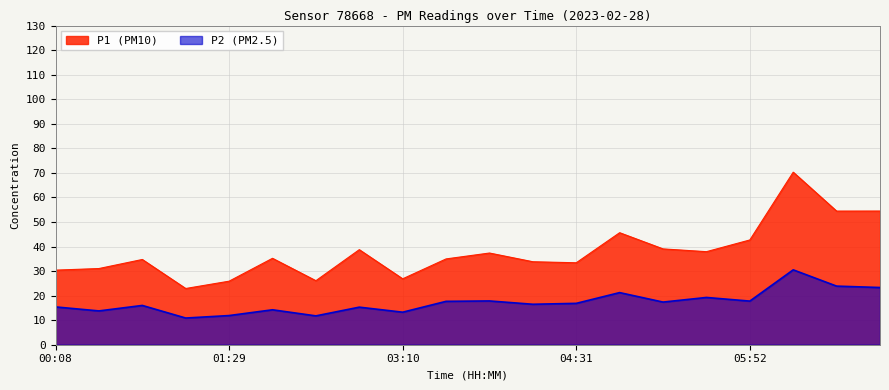

Which category has the lowest value in the P1 series?

01:09